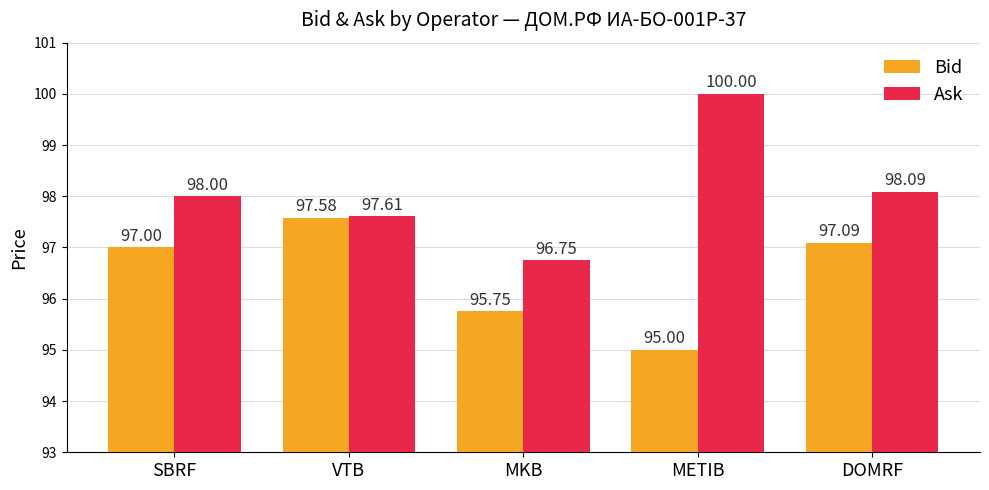

At which label does Bid reach its minimum?

METIB